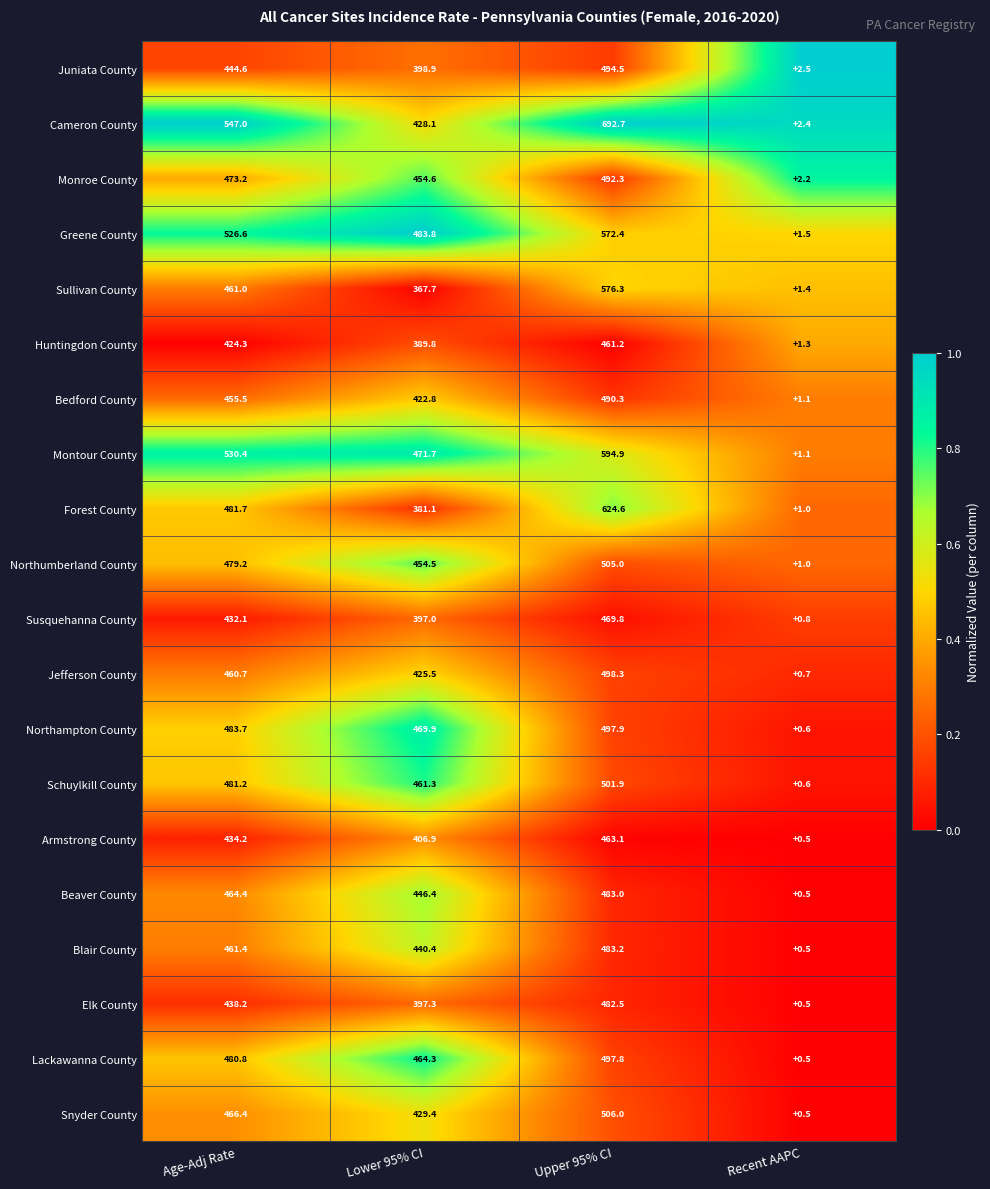

What is the difference between the highest and lowest values at Upper 95% CI?

231.5